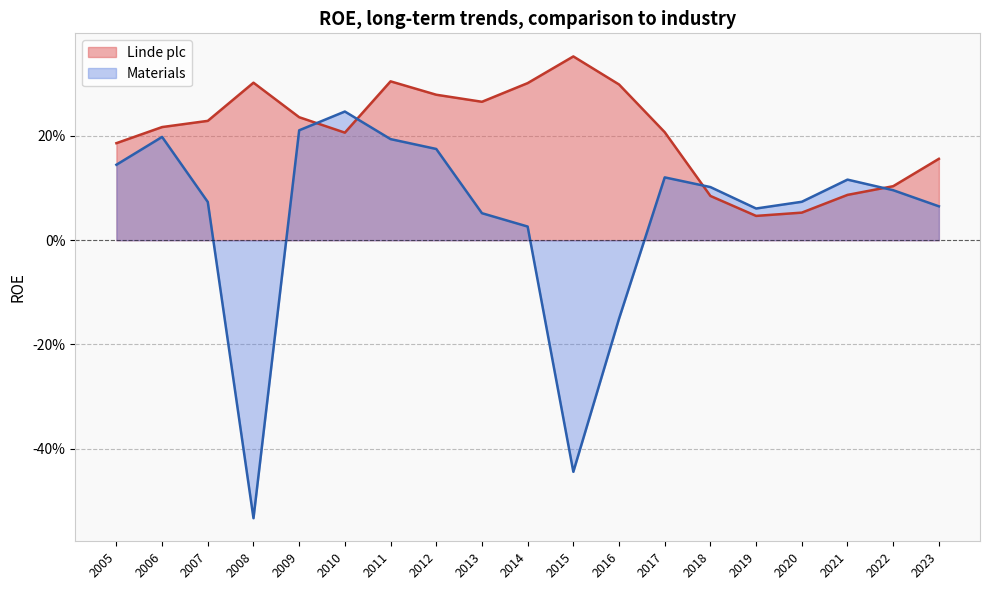

Is it true that Linde plc equals 0.0 at 2010?

False